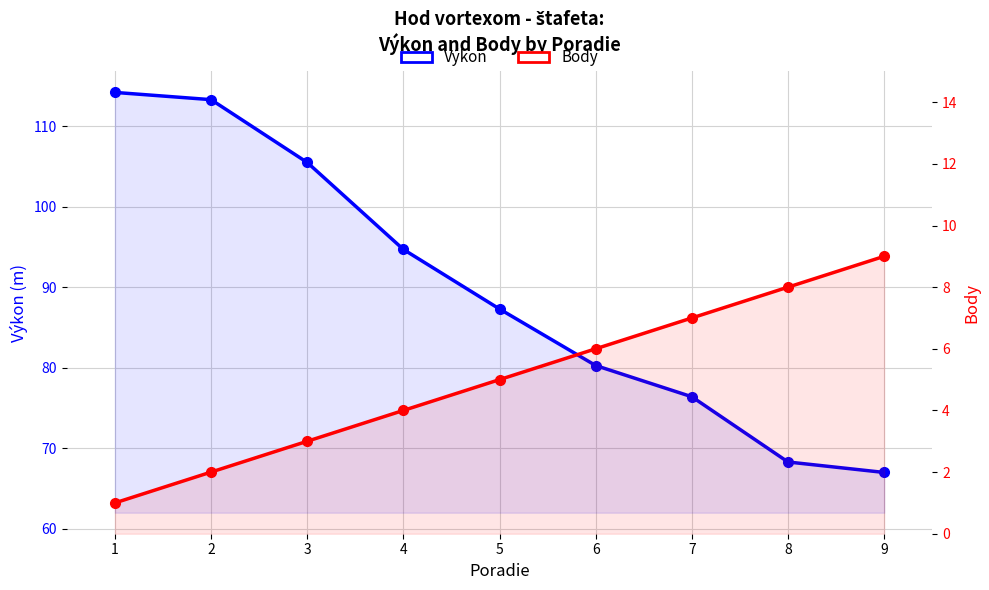

True or false: Výkon and Body intersect in this chart.

False